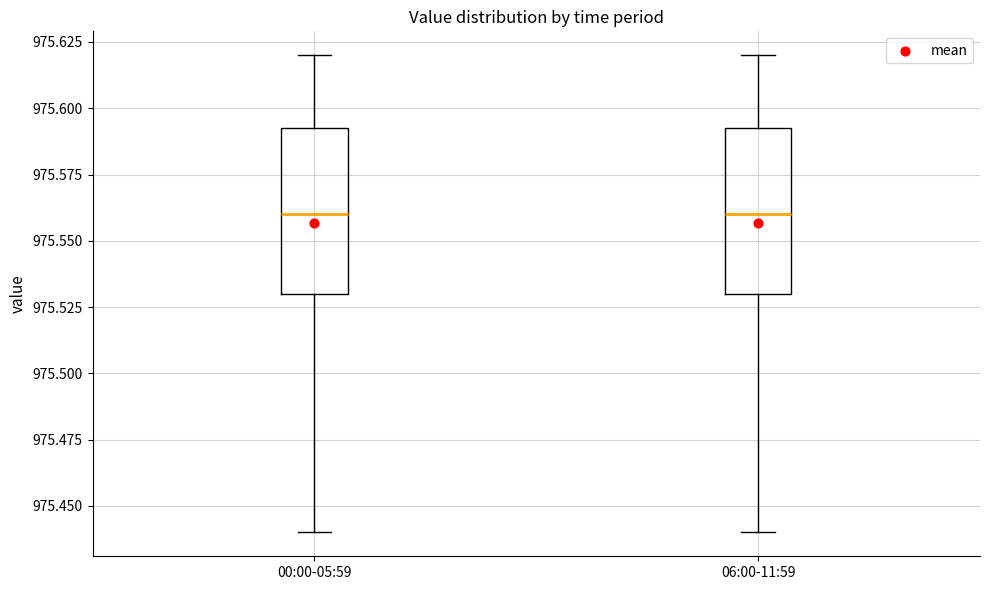

Where does the median line of the box for 00:00-05:59 sit on the y-axis? The values are not printed on the chart, so give them approximately, as read against the axis.

975.560